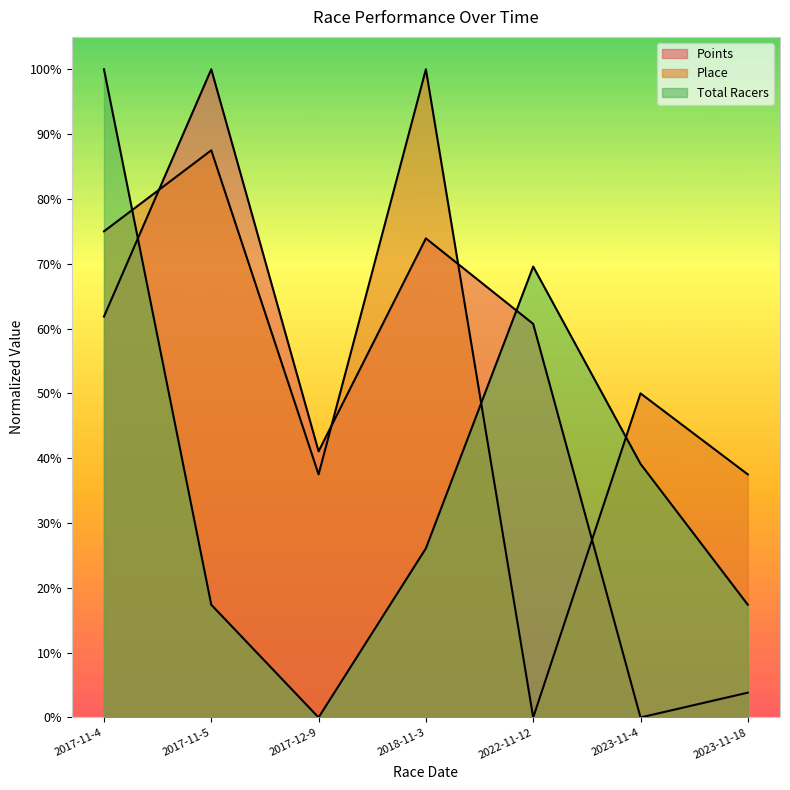

Is it true that Points equals 0.6 at 2017-11-4?

True